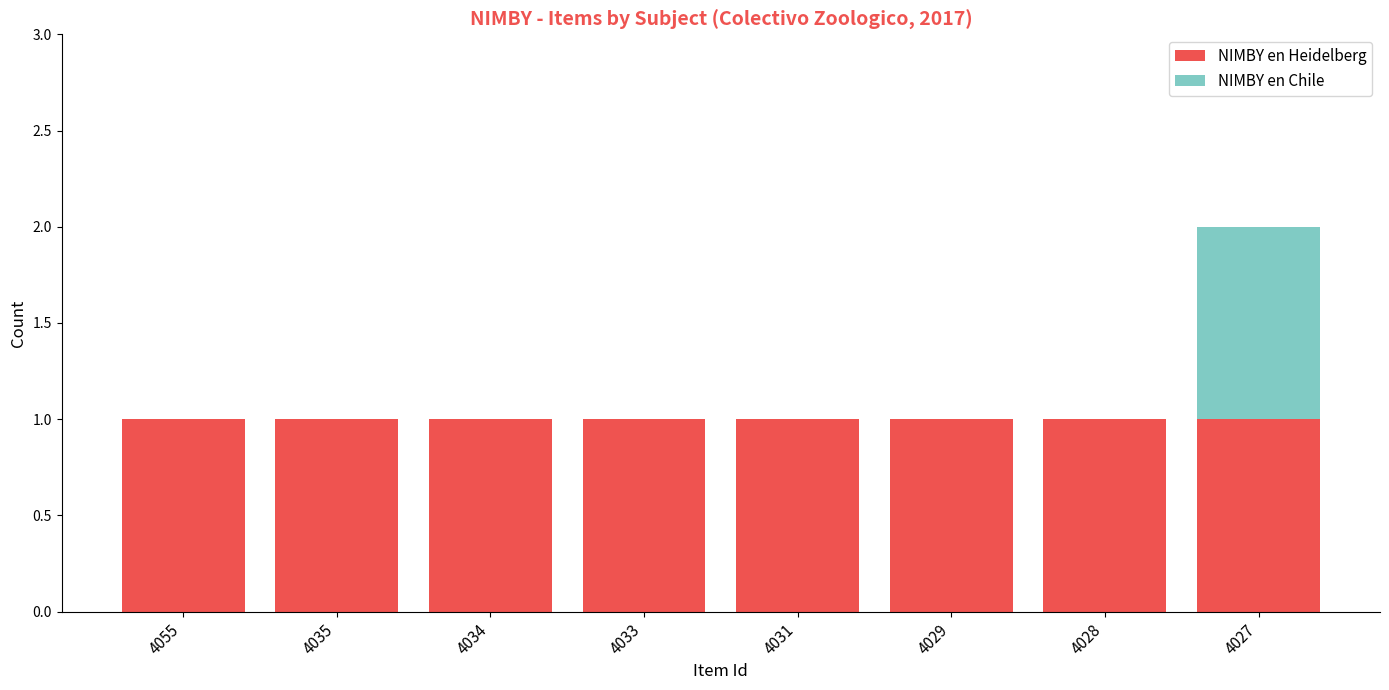

How many data points does each series have?

8